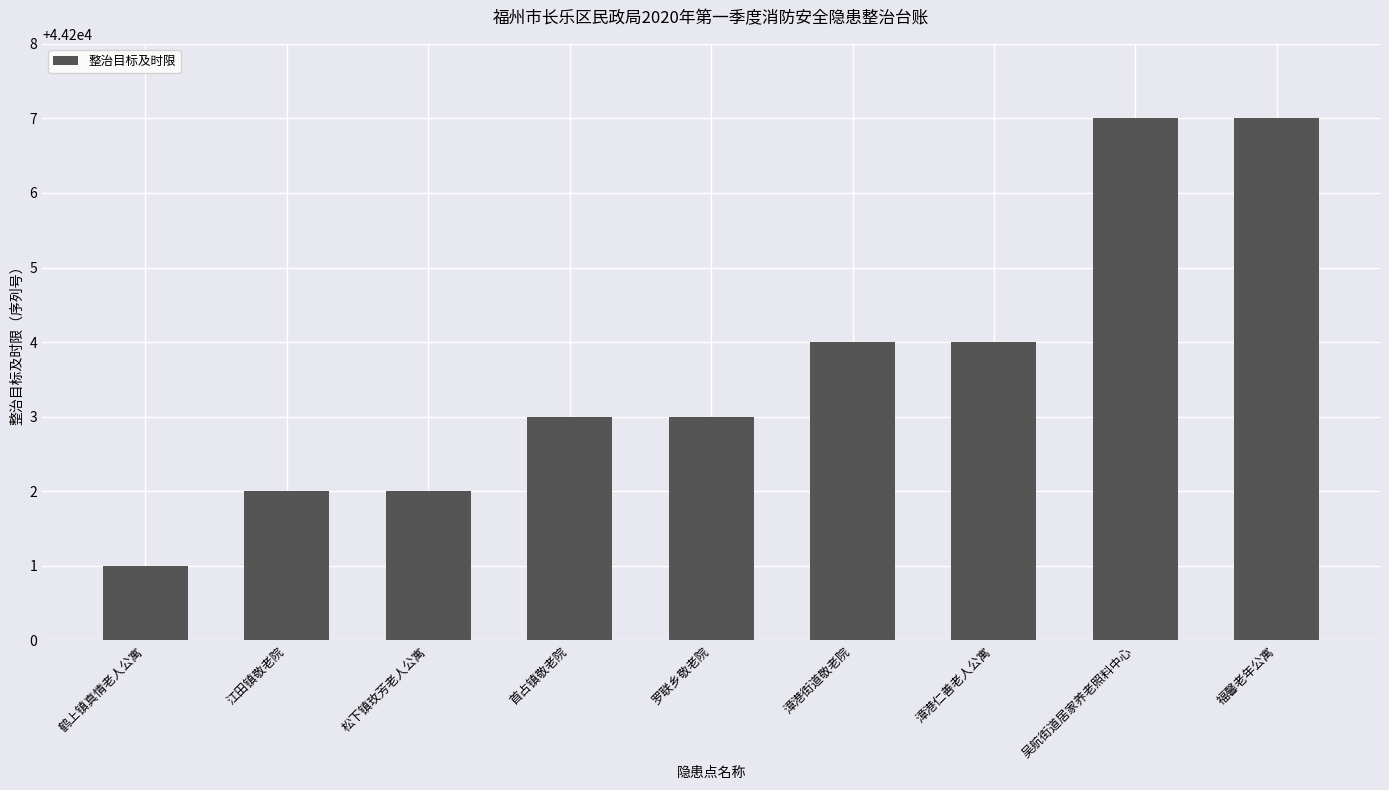

What is the change in value from 首占镇敬老院 to 漳港仁善老人公寓?

+1